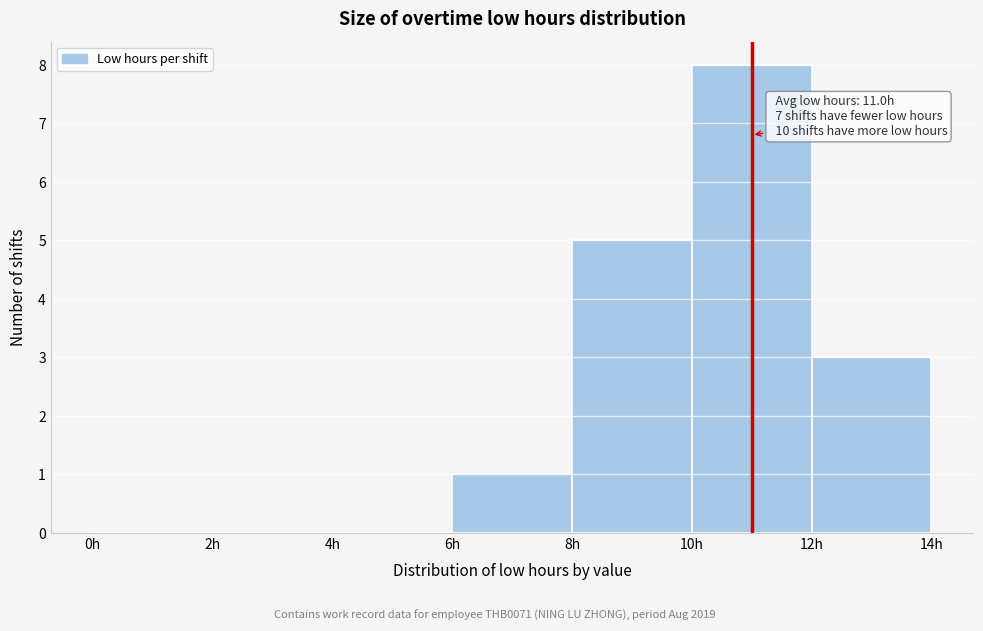

Which range on the x-axis has the tallest bar?

10 to 12